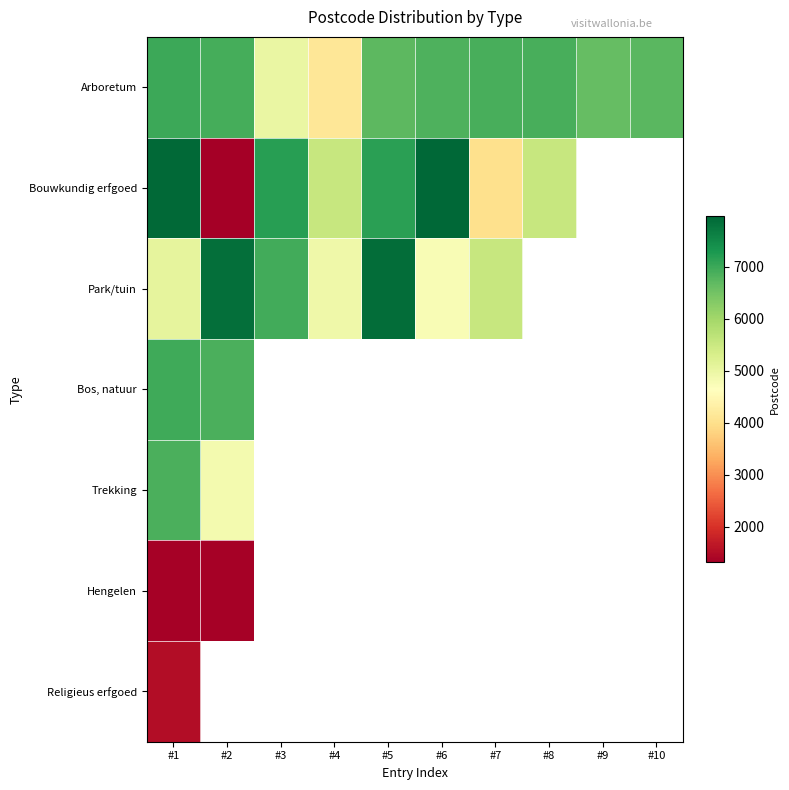

At which category is the sum across all series the highest?

#1